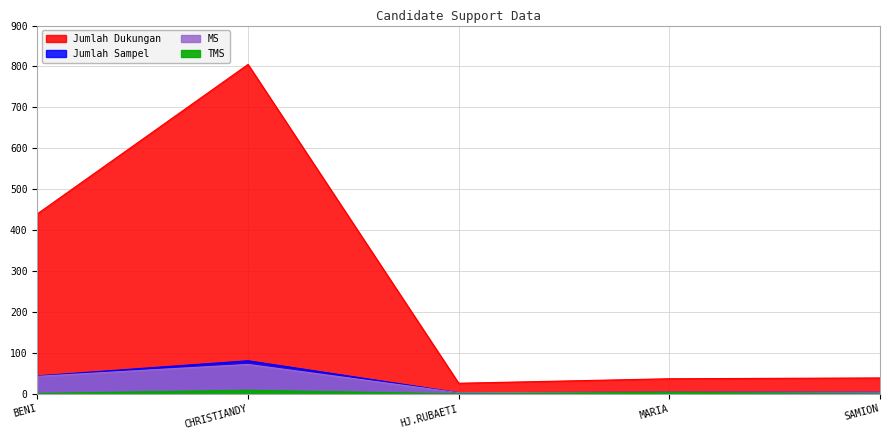

What is the average value of the TMS series?

3